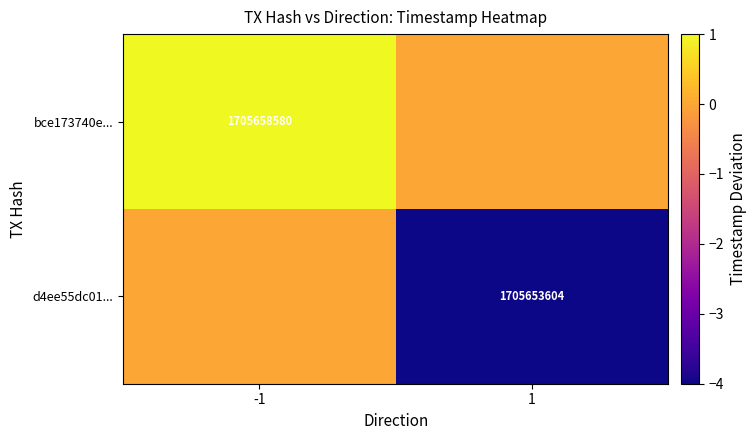

Count the bce173740e... values in the range 0 to 4.

2